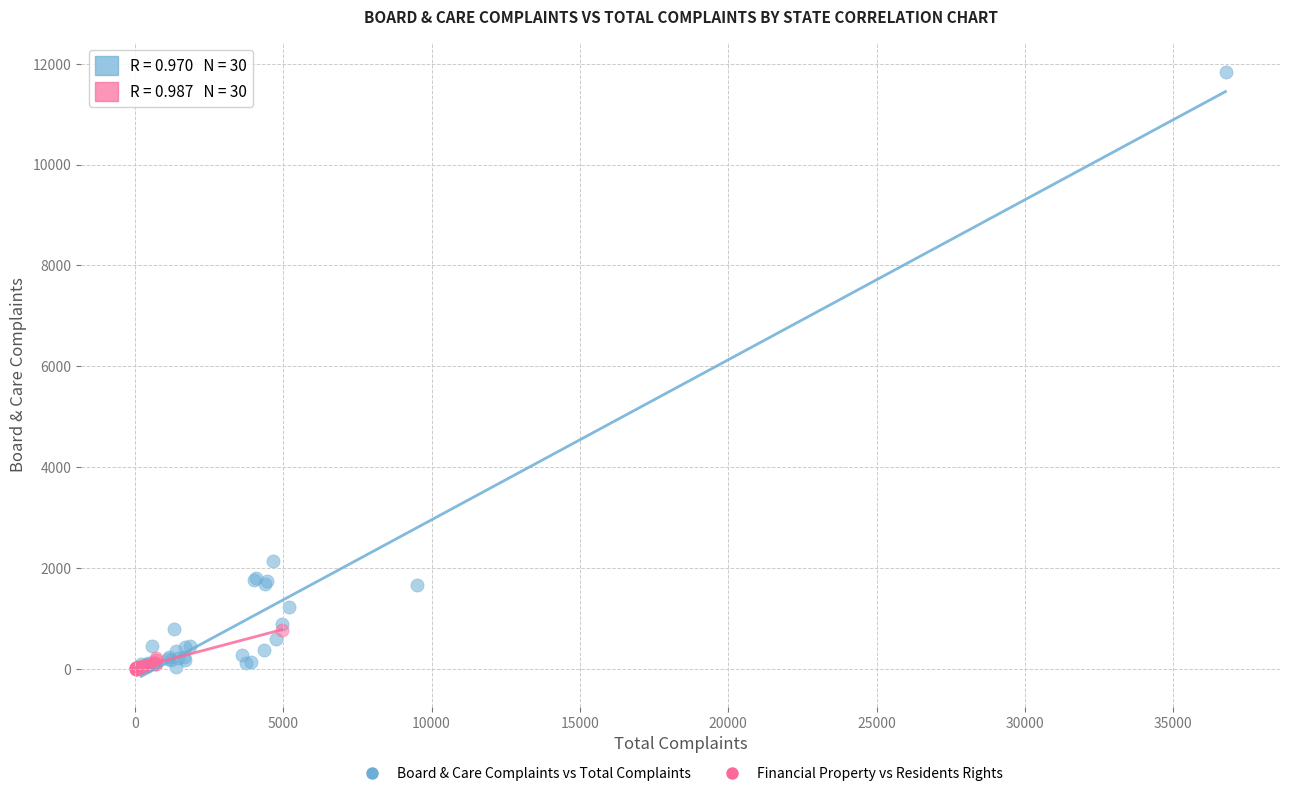

Which series reaches the maximum Y coordinate?

Board & Care Complaints vs Total Complaints